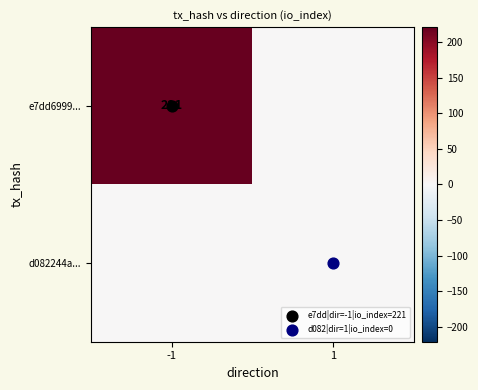

Rank the series by their maximum value, from lowest to highest.

d082244a..., e7dd6999...